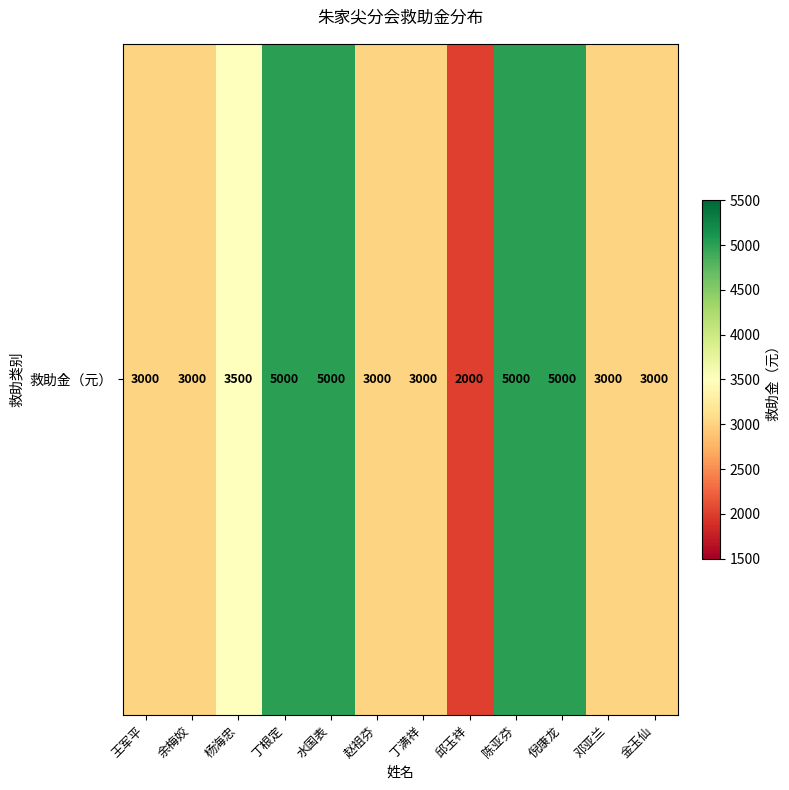

What is the sum of all values?

43500